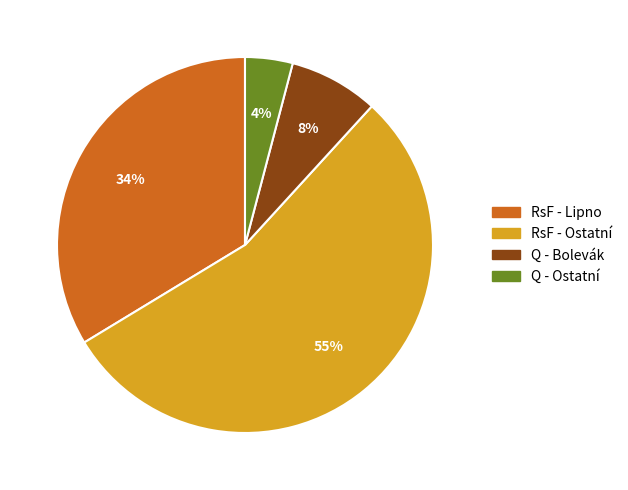

Is there any slice that represents more than half of the pie?

Yes